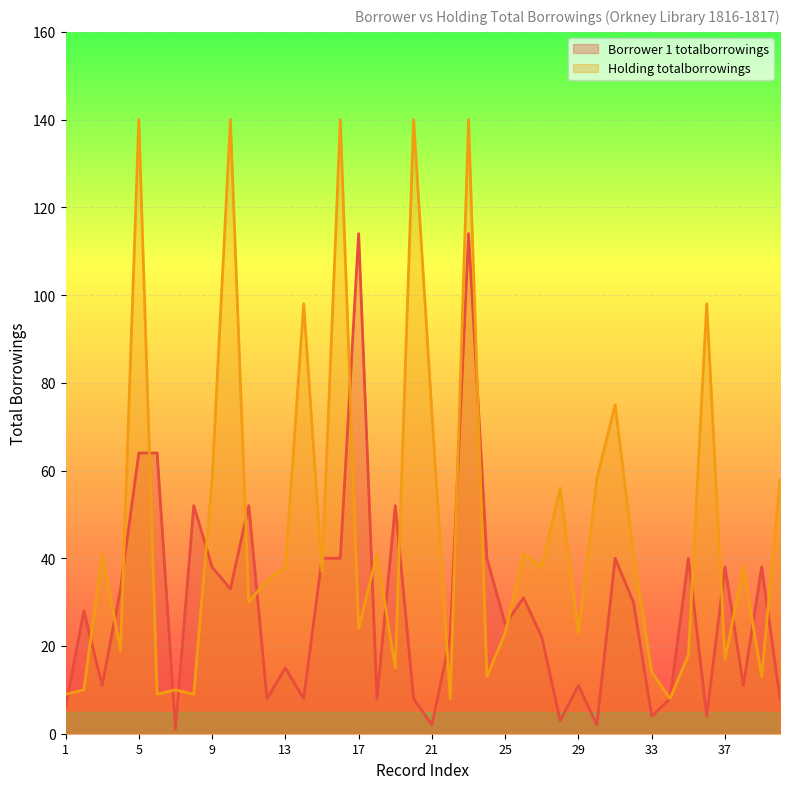

Is the value of Holding totalborrowings at 3 greater than the value of Borrower 1 totalborrowings at 18?

Yes